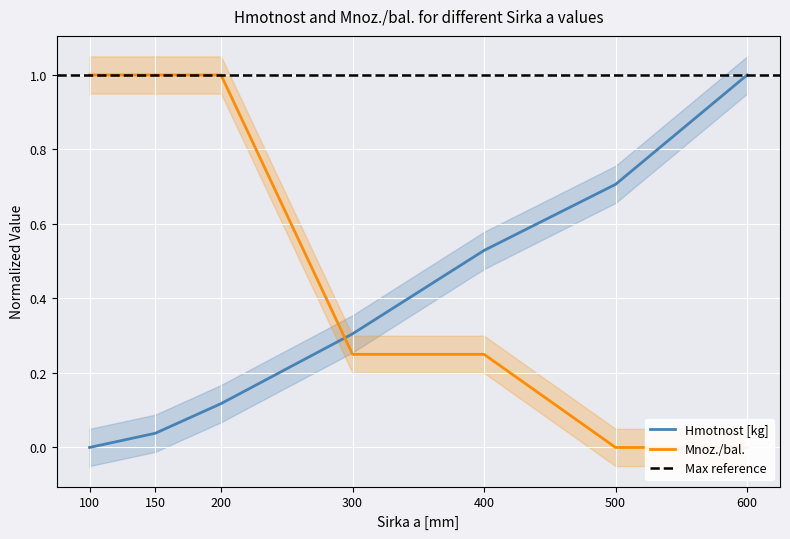

What is the value of the Hmotnost [kg] point at the 4th from the left?

0.3